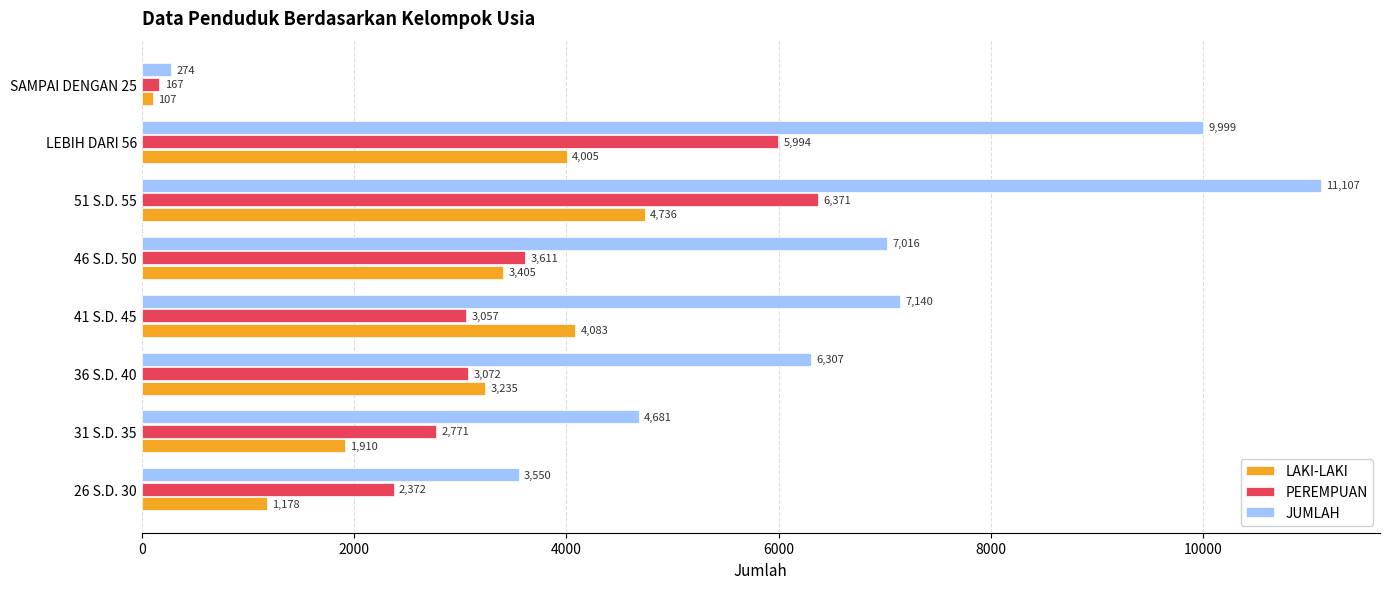

Rank the series by their maximum value, from highest to lowest.

JUMLAH, PEREMPUAN, LAKI-LAKI